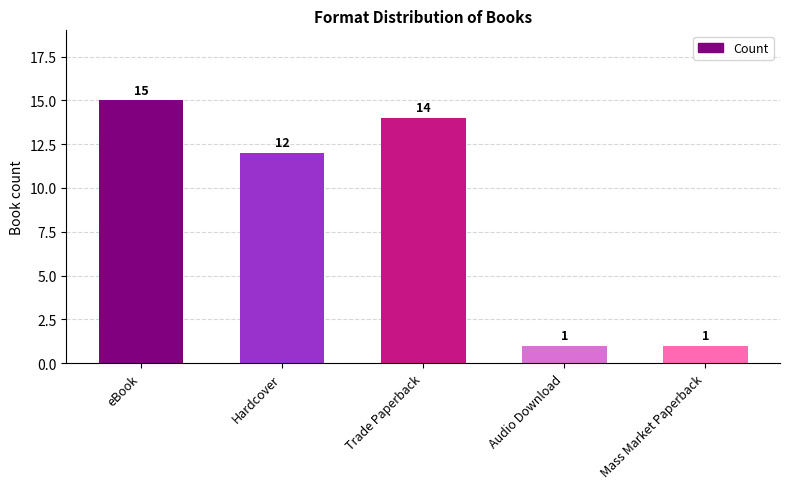

What is the smallest value displayed?

1